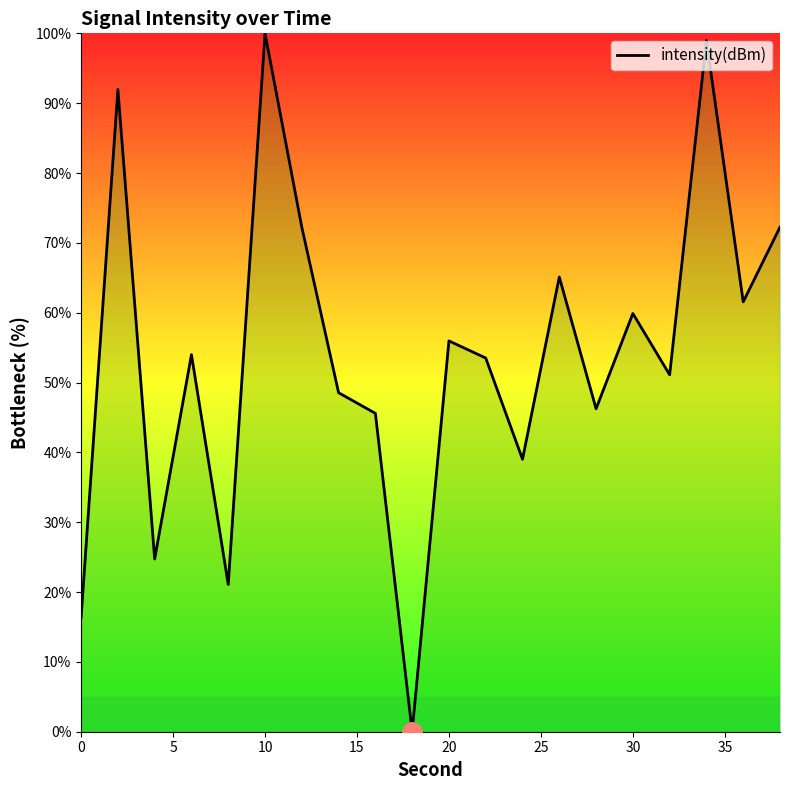

What is the difference between the maximum and minimum values?

100.0